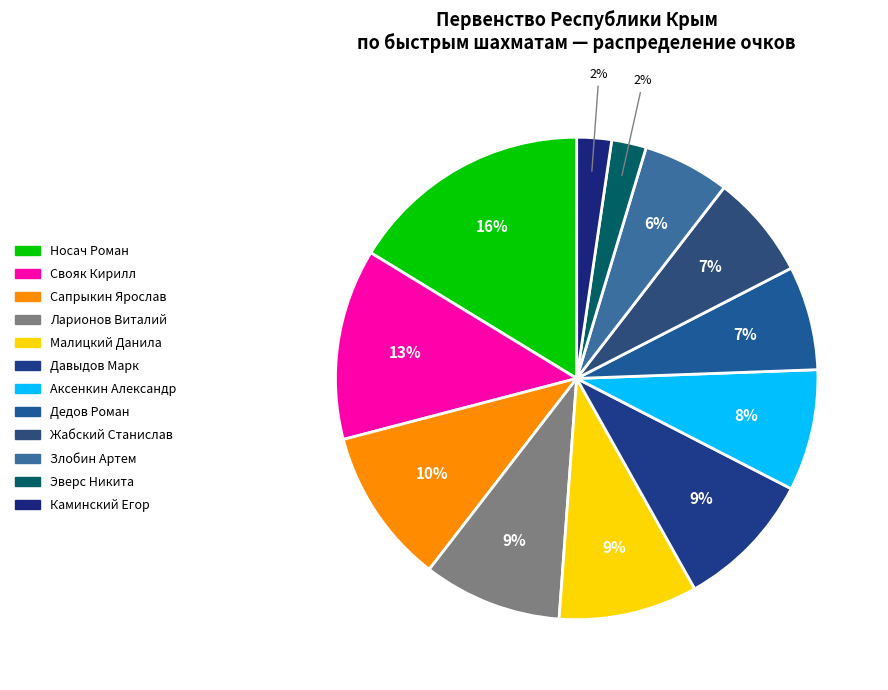

What percentage is the Давыдов Марк slice, to the nearest percent?

9%